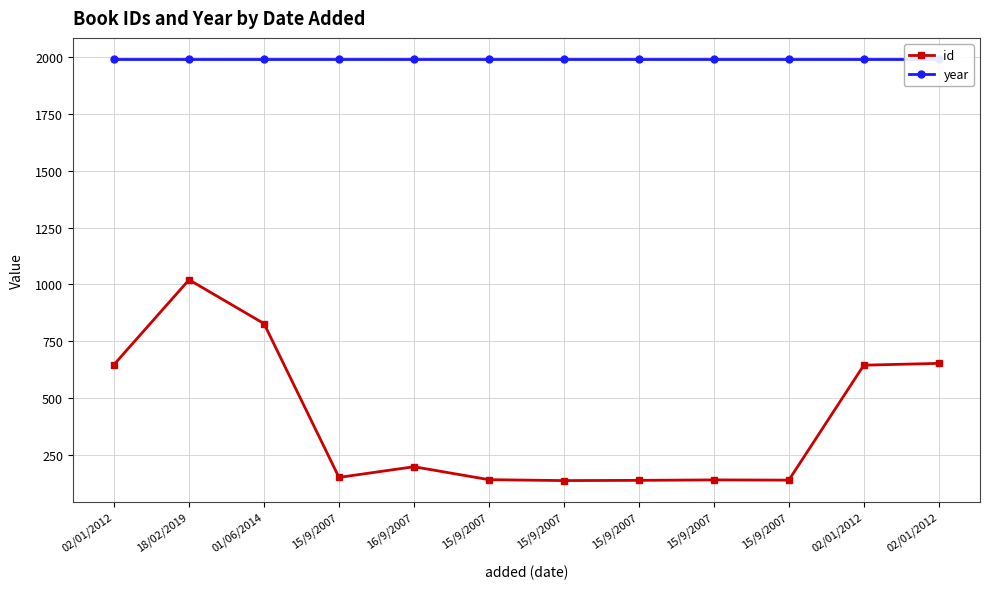

True or false: id has a value of 136 at 15/9/2007.

True